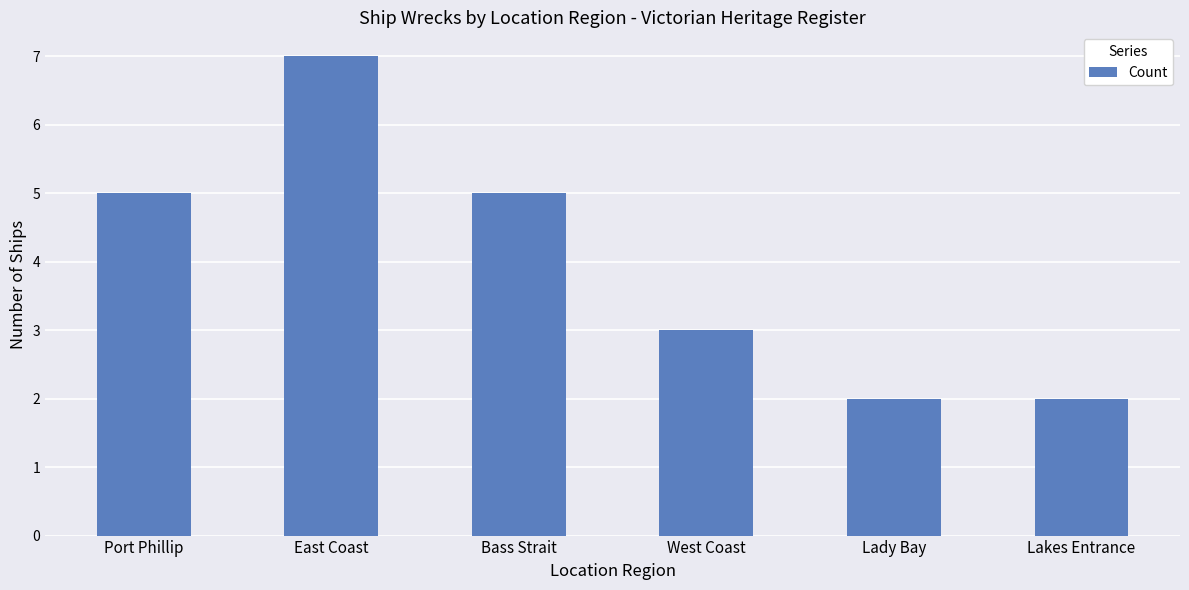

Which has a higher value, Lakes Entrance or Port Phillip?

Port Phillip